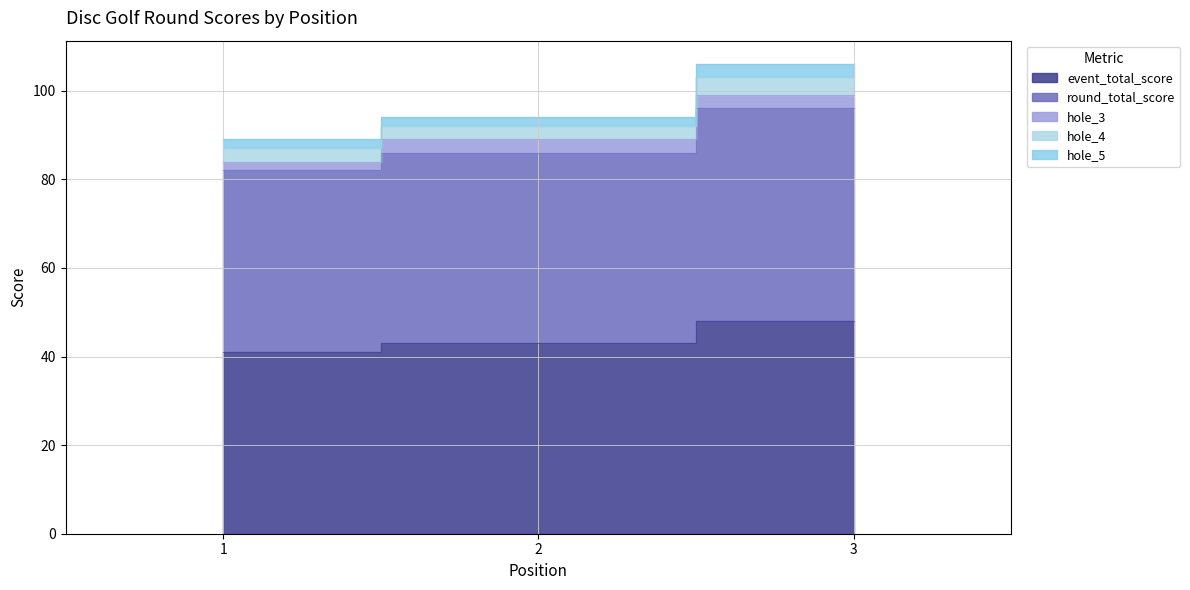

Does the chart display data point markers on the line(s)?

No